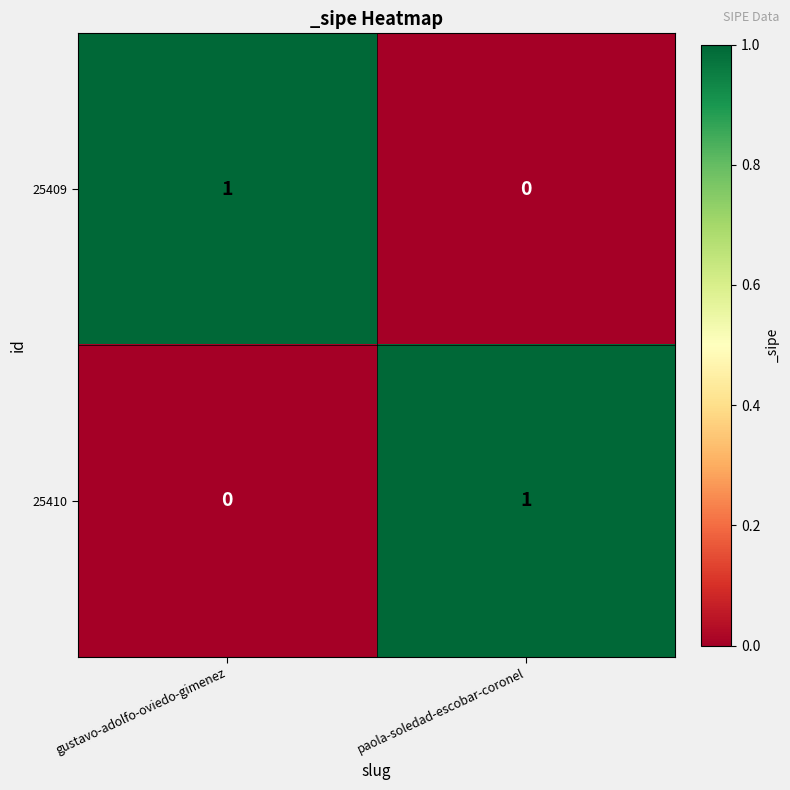

Reading left to right, what are all the values shown in this chart?

25409: gustavo-adolfo-oviedo-gimenez=1	paola-soledad-escobar-coronel=0
25410: gustavo-adolfo-oviedo-gimenez=0	paola-soledad-escobar-coronel=1